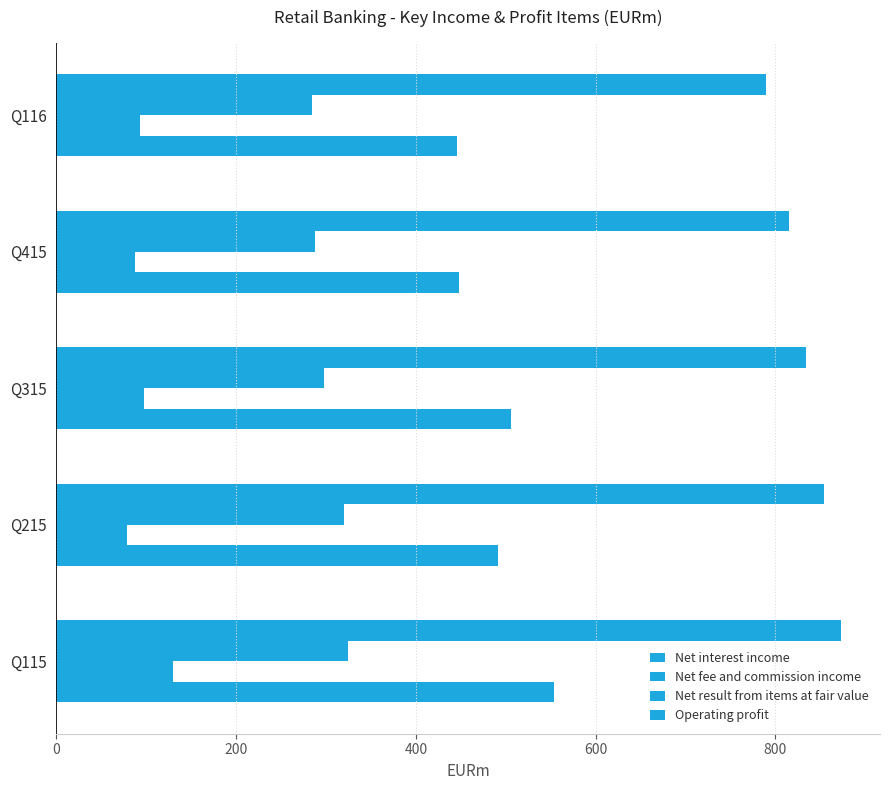

Reading left to right, list all the values displayed in this chart.

Net interest income: 790	815	834	854	873
Net fee and commission income: 284	288	298	320	324
Net result from items at fair value: 93	87	97	78	130
Operating profit: 446	448	506	492	554